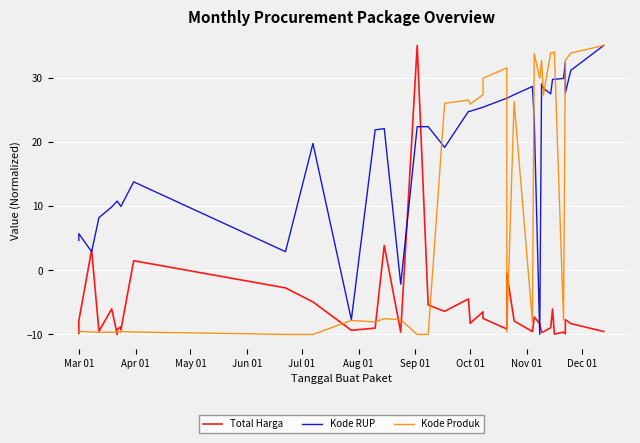

Reading left to right, extract all data points from this chart.

Total Harga: -9.8	-7.9	3.1	-9.5	-6.0	-10.0	-9.2	-8.8	-9.1	-9.3	1.5	-2.8	-4.9	-9.4	-9.0	3.9	-9.6	35.0	-5.4	-6.4	-4.5	-8.3	-6.5	-7.5	-9.2	-0.4	-7.9	-9.6	-7.3	-8.3	-9.7	-9.6	-9.0	-6.0	-9.9	-9.7	-9.9	-7.7	-8.3	-9.5
Kode RUP: 4.6	5.7	2.9	8.2	9.9	10.8	10.8	9.9	9.9	9.9	13.8	2.9	19.7	-7.7	21.9	22.0	-2.2	22.4	22.4	19.1	24.7	24.8	25.4	25.4	26.8	26.8	27.3	28.6	23.3	-10.0	29.0	28.3	27.5	29.7	29.7	29.9	32.4	27.6	31.1	35.0
Kode Produk: -9.5	-9.5	-9.6	-9.7	-9.7	-9.6	-9.5	-9.7	-9.6	-9.5	-9.6	-10.0	-10.0	-7.8	-8.1	-7.6	-7.7	-10.0	-10.0	26.0	26.5	25.9	27.3	29.9	31.5	-9.6	26.2	-8.1	33.7	29.9	32.7	27.3	33.9	33.8	34.0	-7.8	32.7	32.7	33.8	35.0